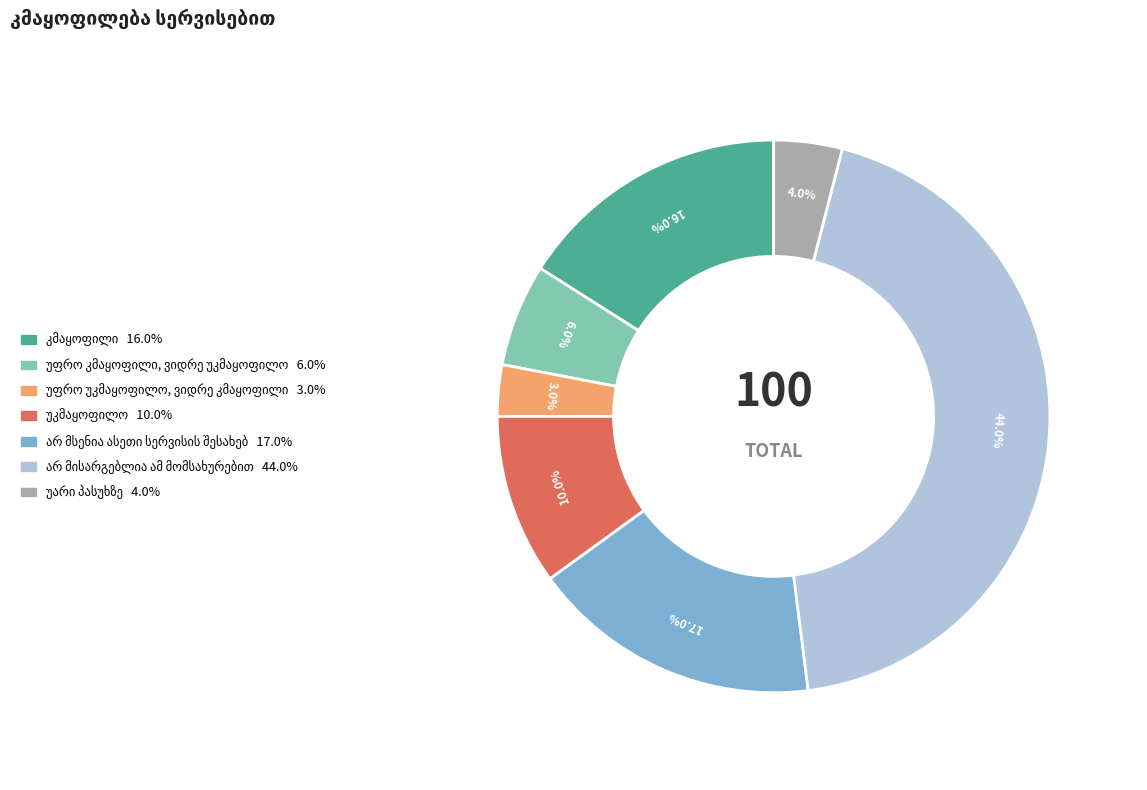

Does any single category account for the majority?

No